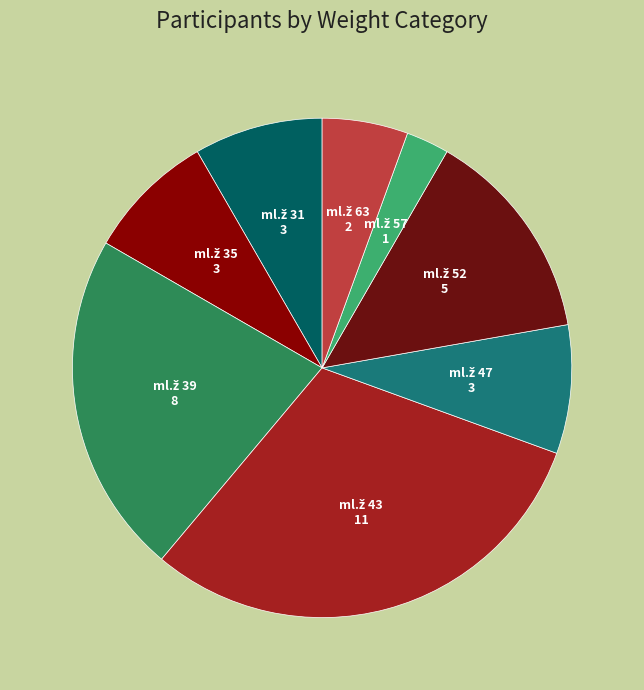

Count the number of slices in the pie.

8